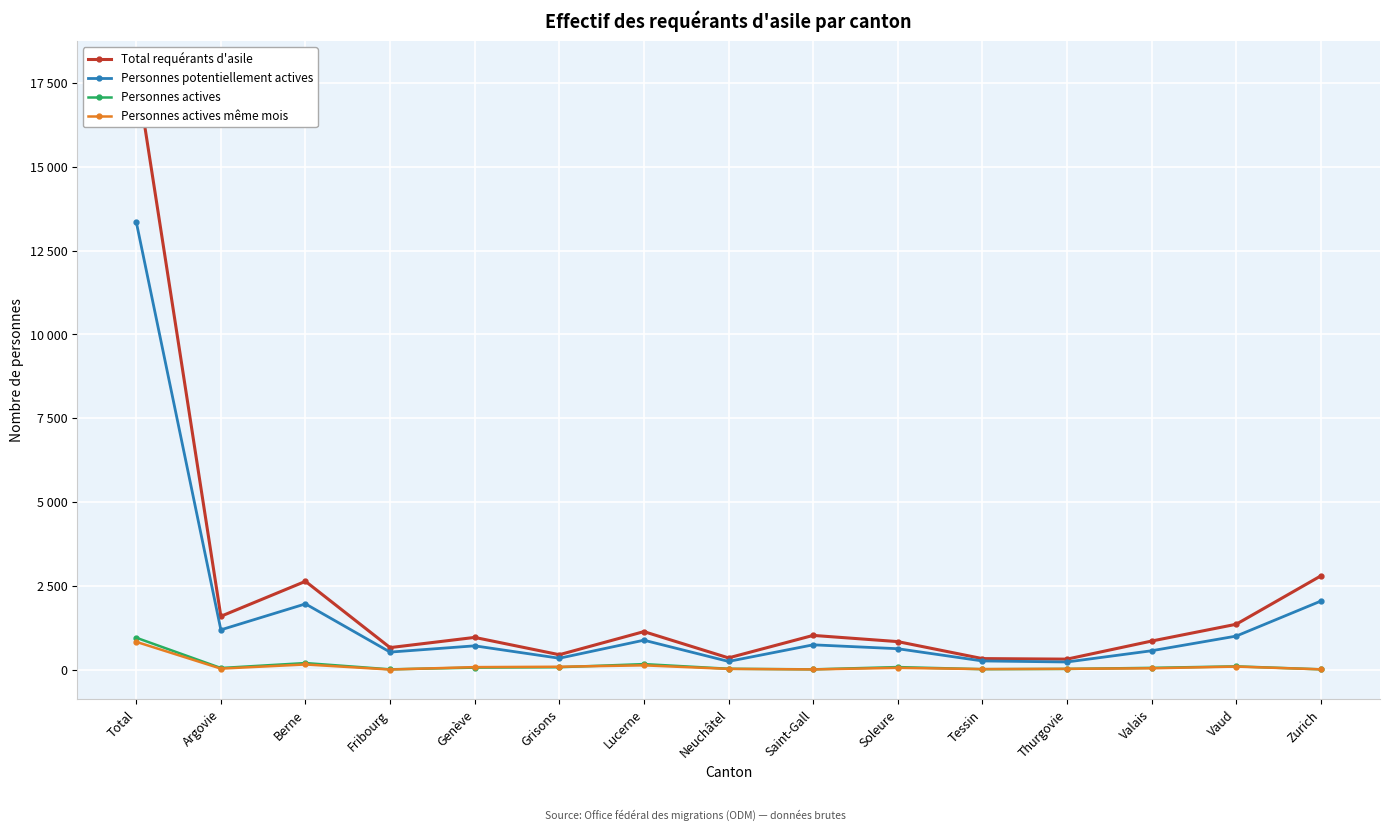

True or false: Personnes actives même mois and Personnes potentiellement actives cross at least once.

False